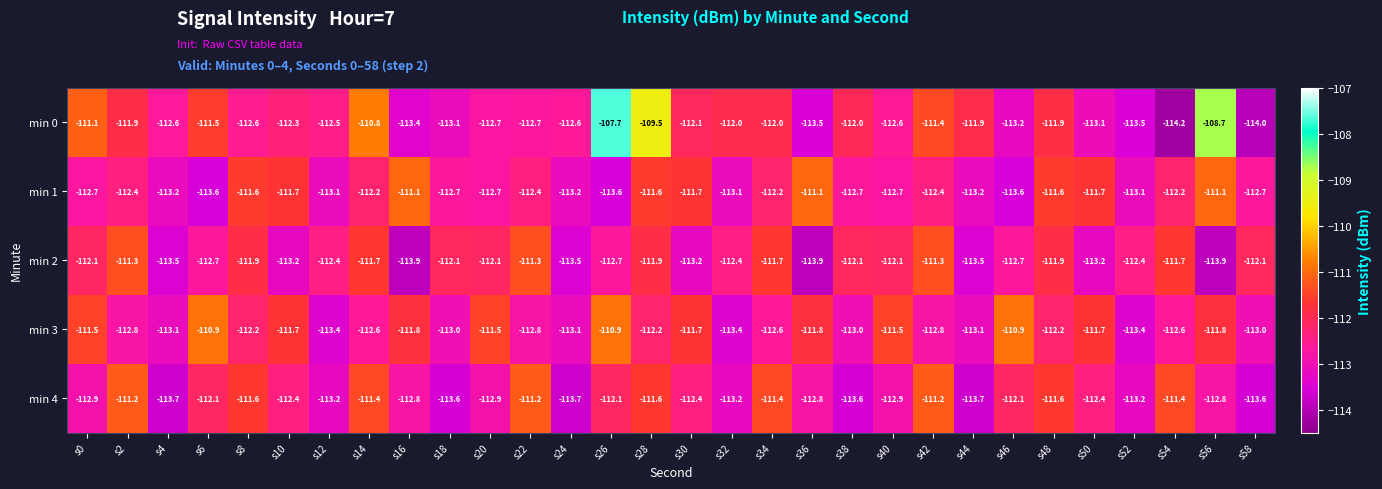

Is it true that min 0 equals -114.0 at s58?

True